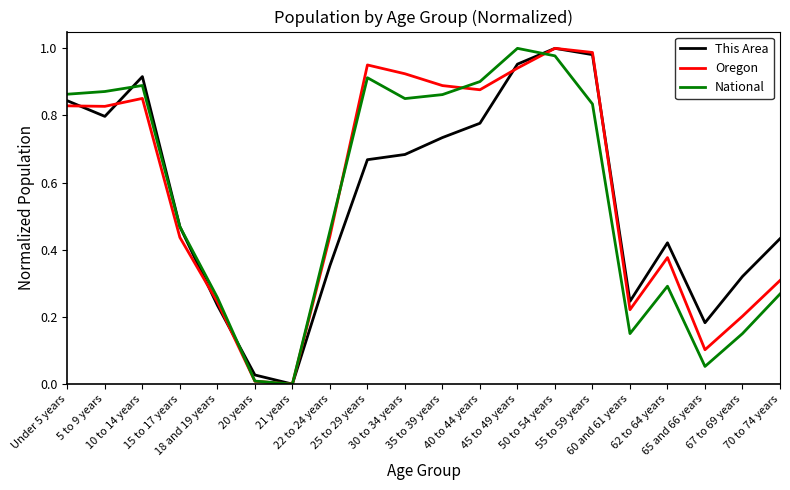

Reading left to right, transcribe all the data shown in this chart.

This Area: 0.8	0.8	0.9	0.5	0.2	0.0	0.0	0.4	0.7	0.7	0.7	0.8	1.0	1.0	1.0	0.2	0.4	0.2	0.3	0.4
Oregon: 0.8	0.8	0.9	0.4	0.2	0.0	0.0	0.4	1.0	0.9	0.9	0.9	0.9	1.0	1.0	0.2	0.4	0.1	0.2	0.3
National: 0.9	0.9	0.9	0.5	0.3	0.0	0.0	0.5	0.9	0.9	0.9	0.9	1.0	1.0	0.8	0.2	0.3	0.1	0.2	0.3